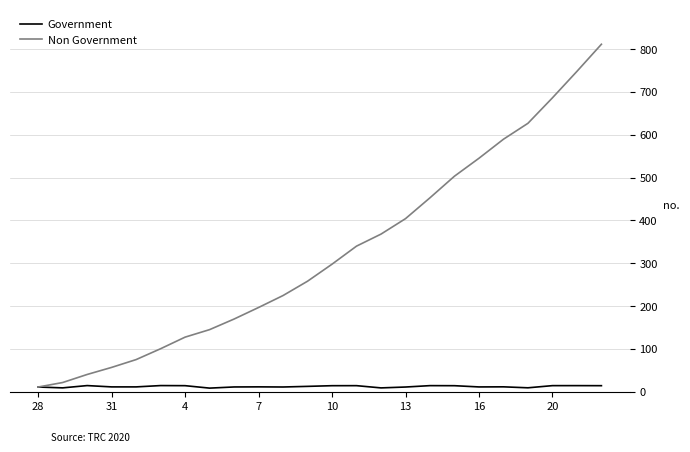

Which series has the largest total across all categories?

Non Government